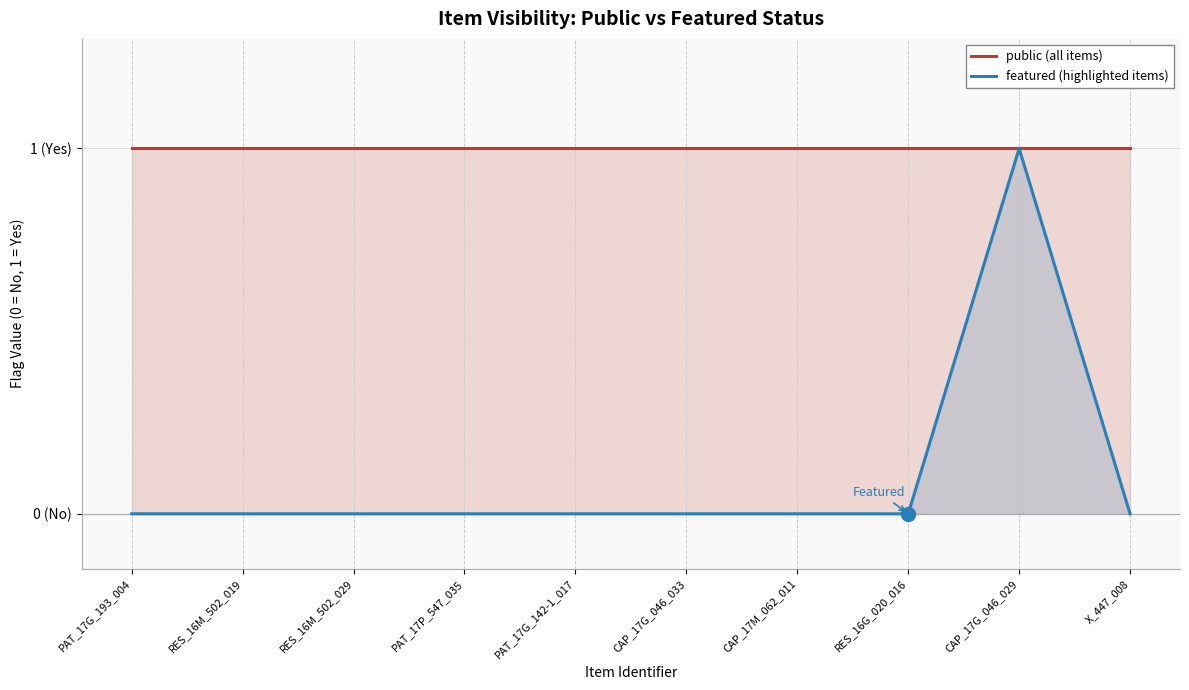

At which label does public (all items) reach its peak?

PAT_17G_193_004